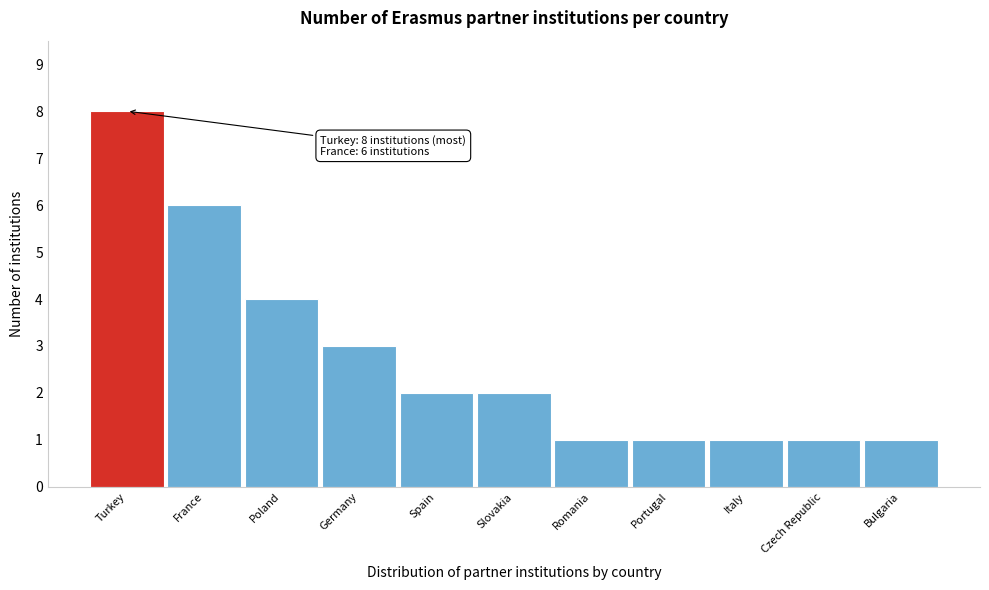

Reading left to right, what are all the values shown in this chart?

Turkey=8	France=6	Poland=4	Germany=3	Spain=2	Slovakia=2	Romania=1	Portugal=1	Italy=1	Czech Republic=1	Bulgaria=1